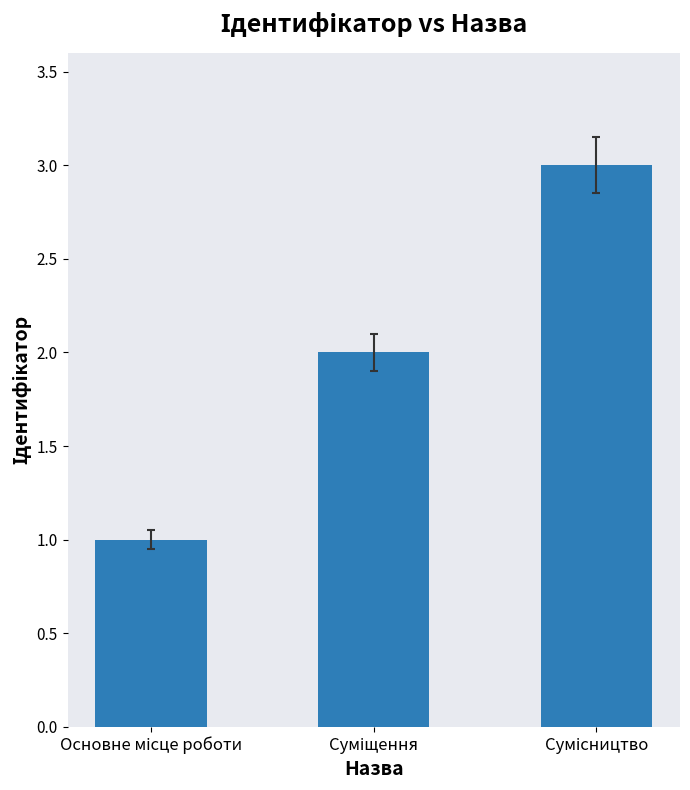

What is the greatest value displayed?

3